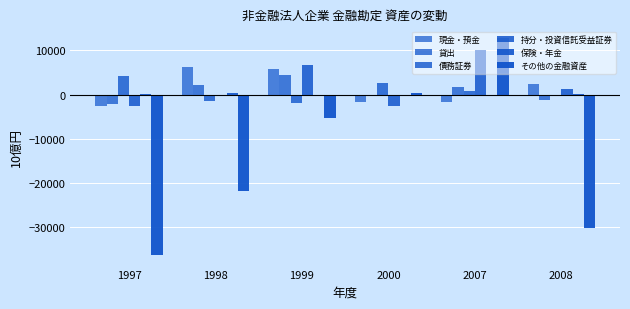

What is the value of the 現金・預金 bar at the 2nd from the left?

6224.9